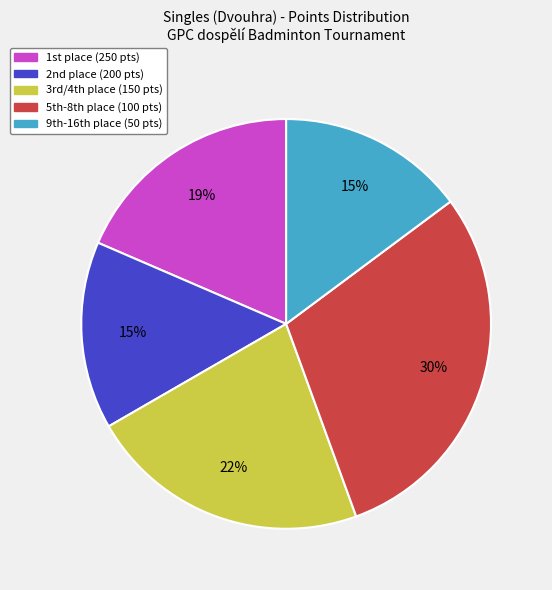

Is there a majority slice in this chart?

No